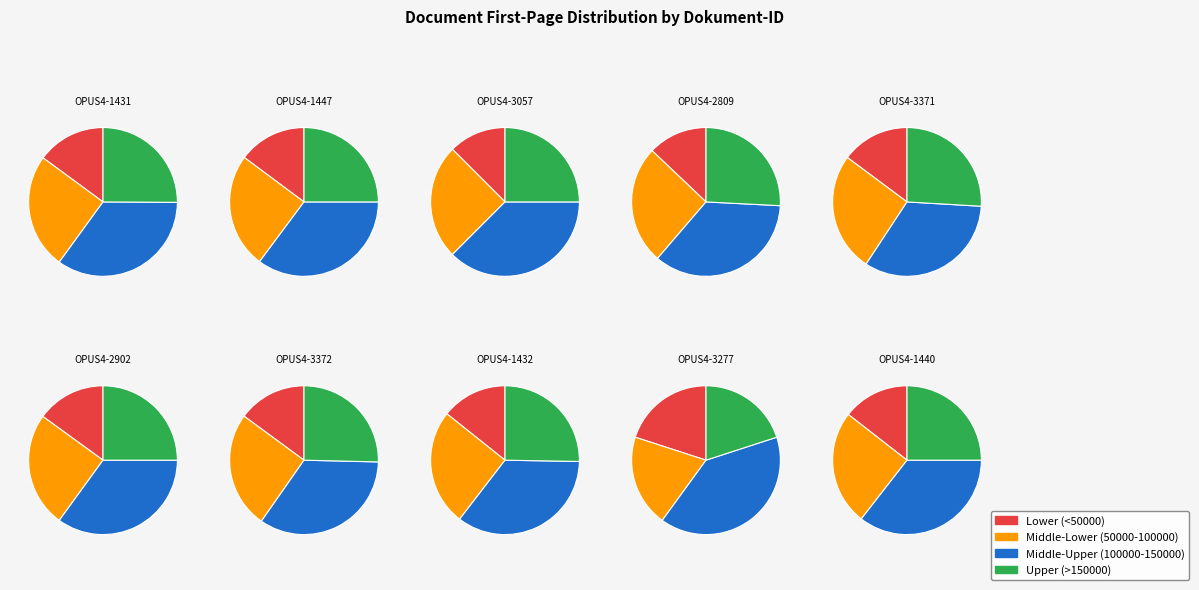

Is the sum of OPUS4-1440 and OPUS4-1431 greater than half?

No